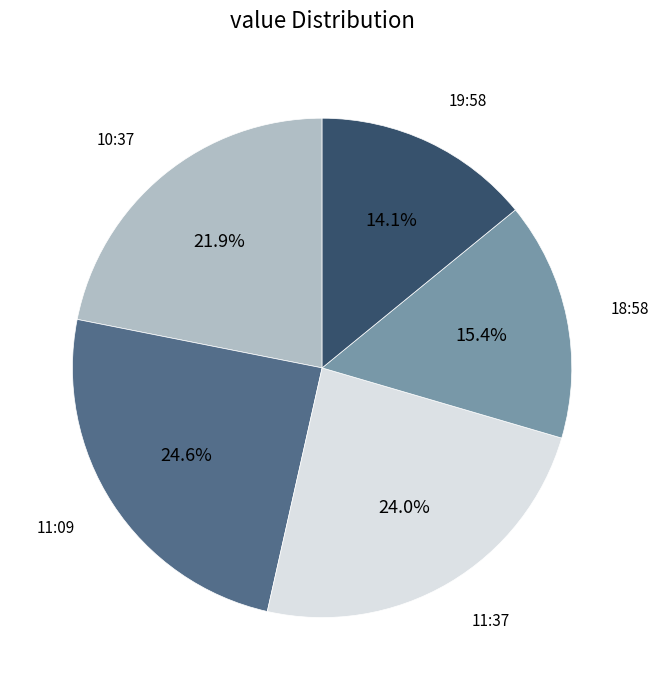

Is there any slice that represents more than half of the pie?

No